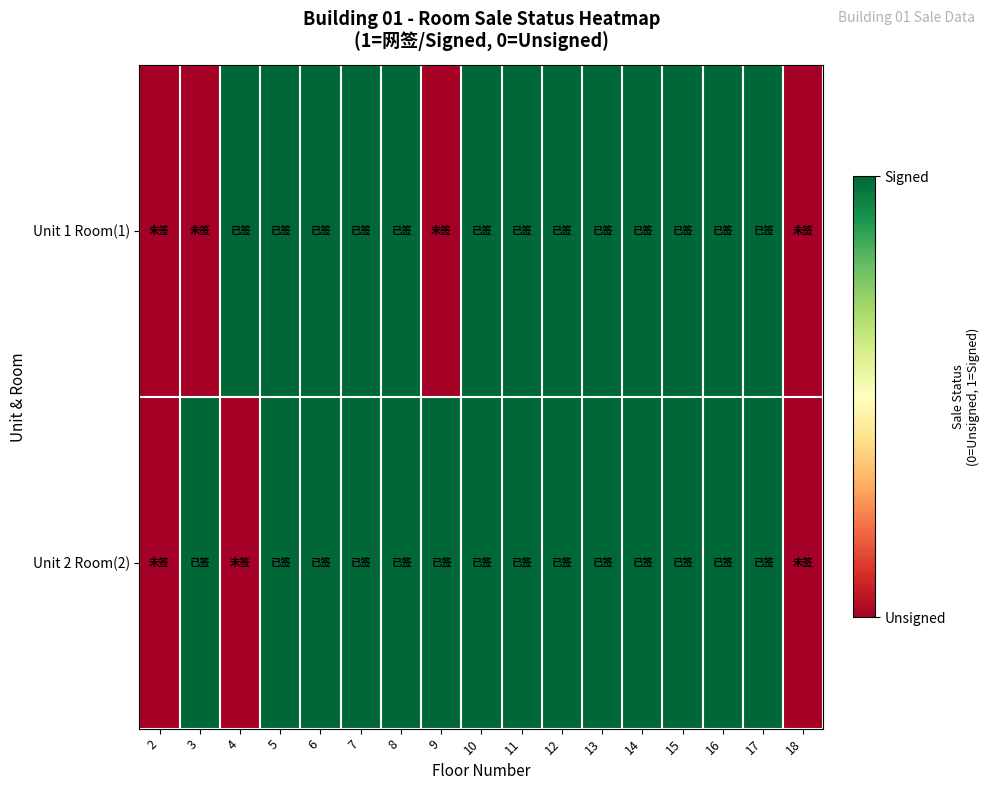

Count the number of categories in the chart.

17